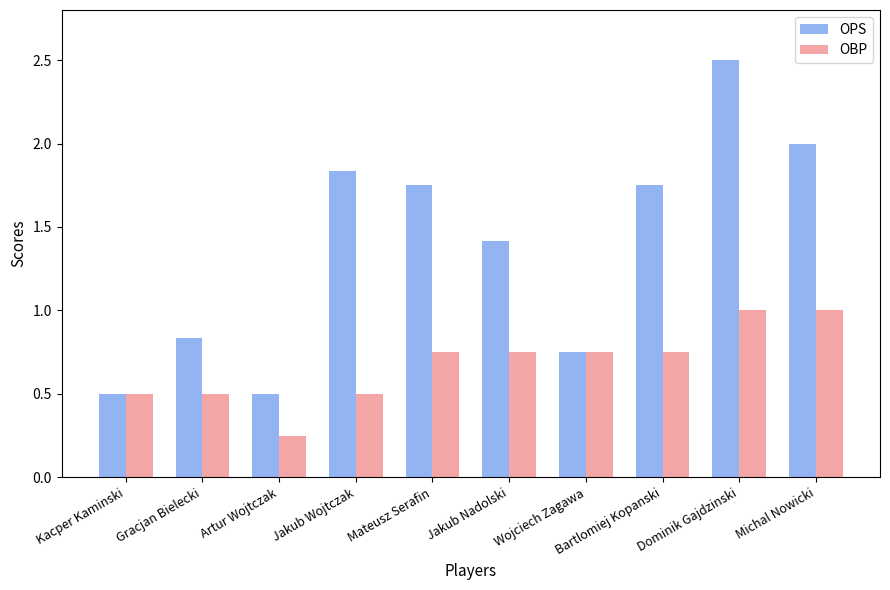

What is the sum of the OBP values at Gracjan Bielecki and Jakub Wojtczak?

1.0